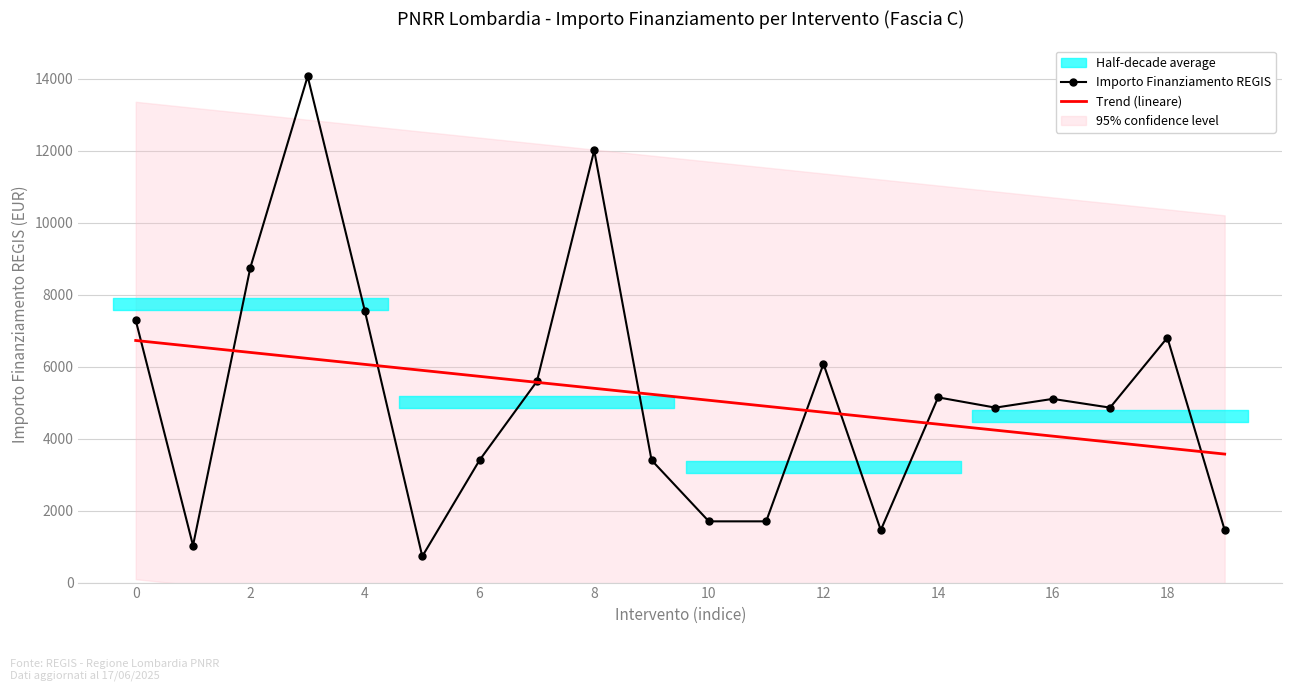

Rank the series at 16 from highest to lowest value.

Importo Finanziamento REGIS, Trend (lineare)